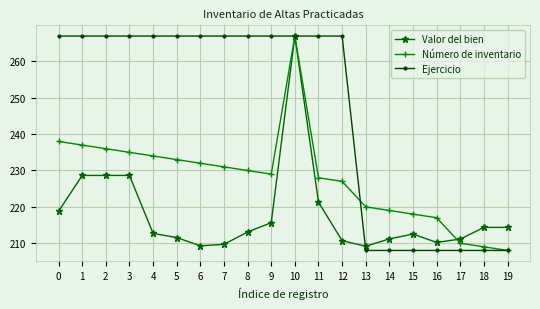

In Número de inventario, how many points are higher than both neighbors (excluding endpoints)?

1